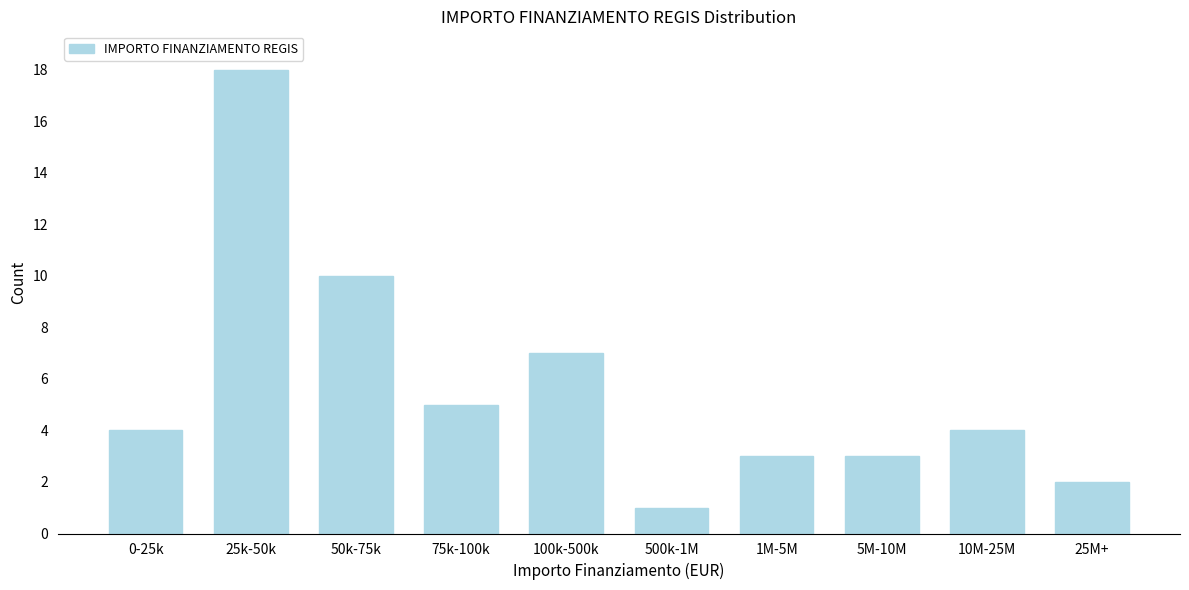

Reading right to left, extract all data points from this chart.

25M+=2	10M-25M=4	5M-10M=3	1M-5M=3	500k-1M=1	100k-500k=7	75k-100k=5	50k-75k=10	25k-50k=18	0-25k=4